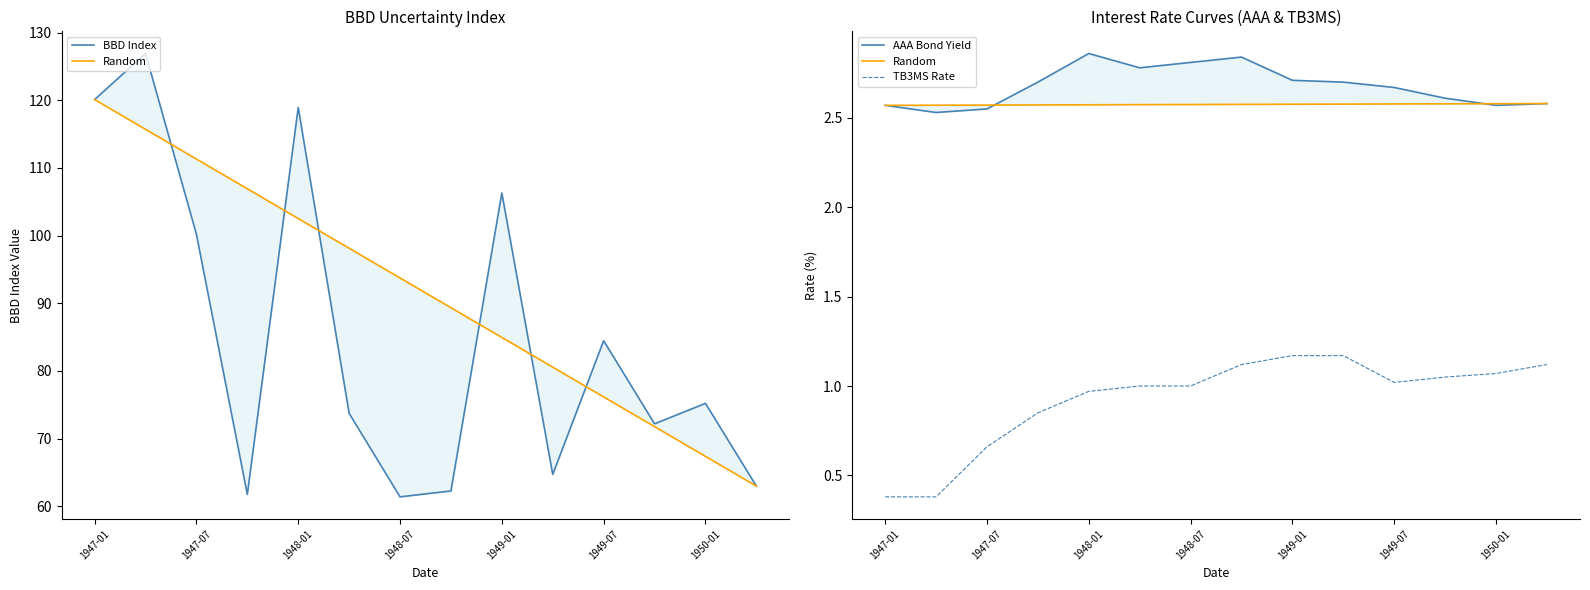

Which series has the largest total across all categories?

BBD Index